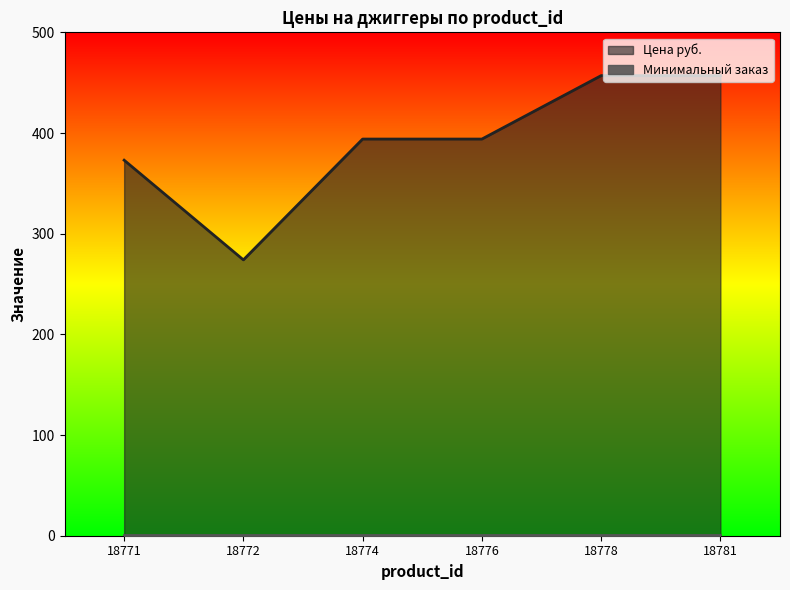

What is the difference between the values at 18778 and 18771?

84